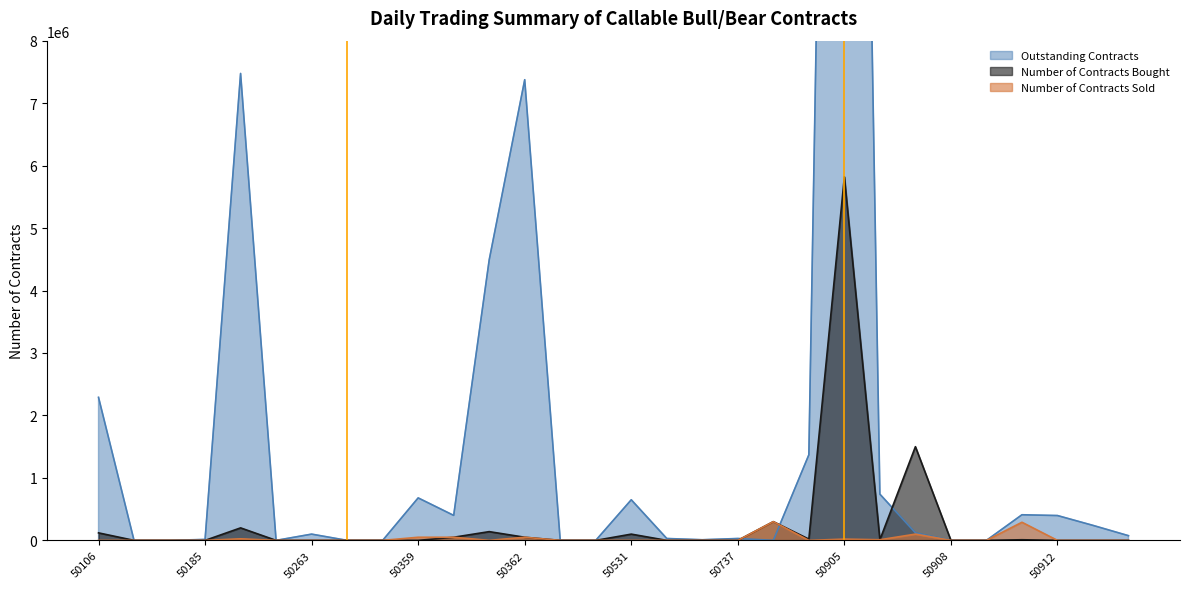

What is the difference between the maximum and minimum values in the Number of Contracts Bought series?

5820000